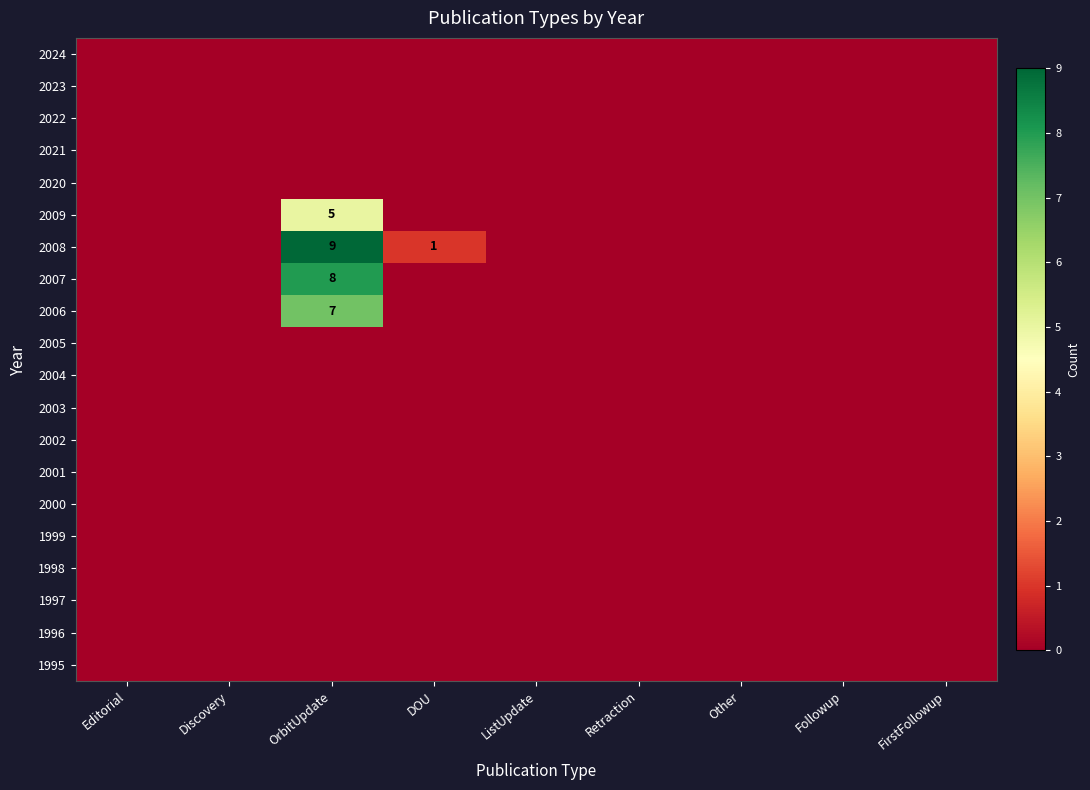

Is it true that 2002 equals 0 at ListUpdate?

True